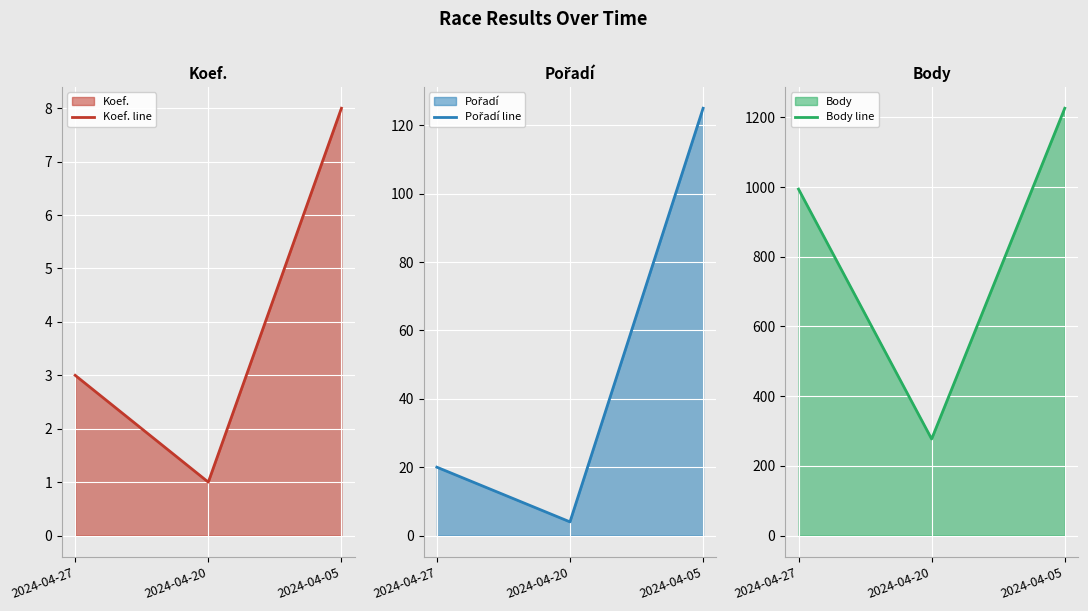

What is the spread (max minus min) of values at 2024-04-27?

991